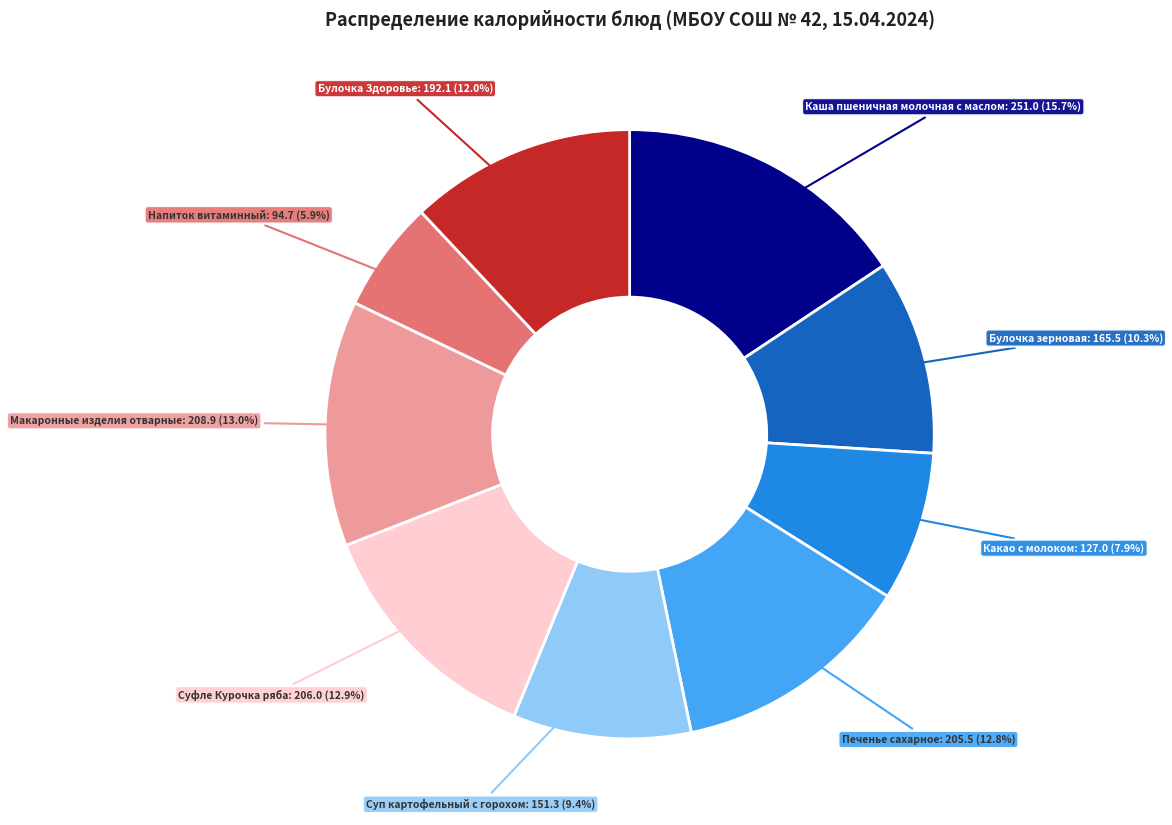

How many slices are in this pie chart?

9